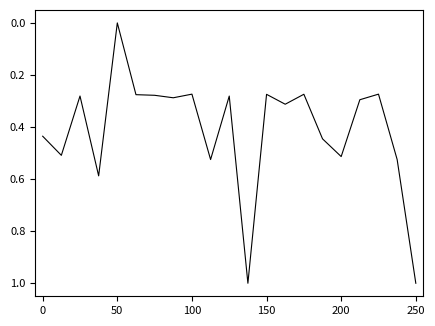

What is the greatest value displayed?

1.0